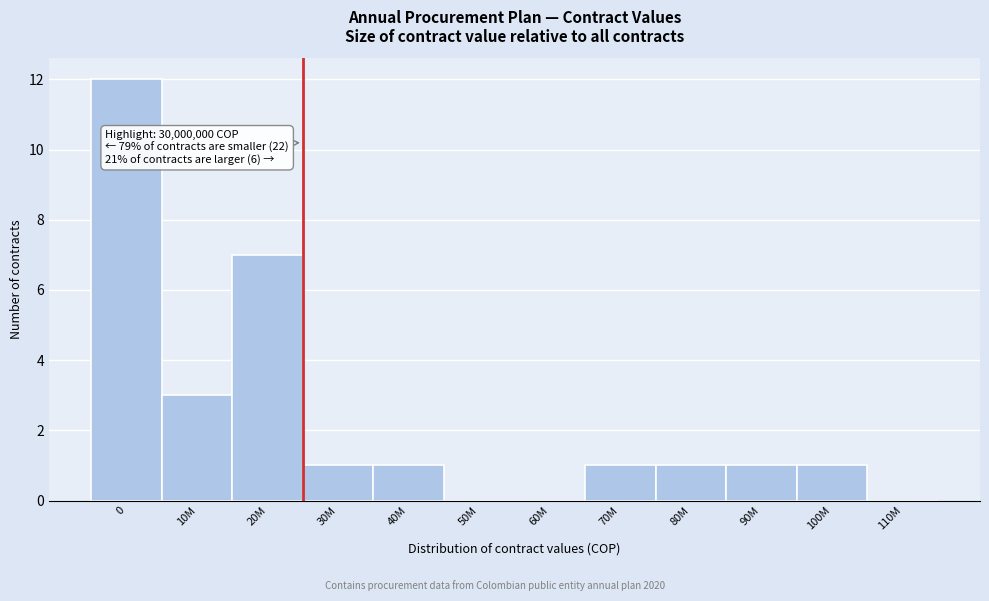

Reading left to right, list all the values displayed in this chart.

0=12	10M=3	20M=7	30M=1	40M=1	50M=0	60M=0	70M=1	80M=1	90M=1	100M=1	110M=0